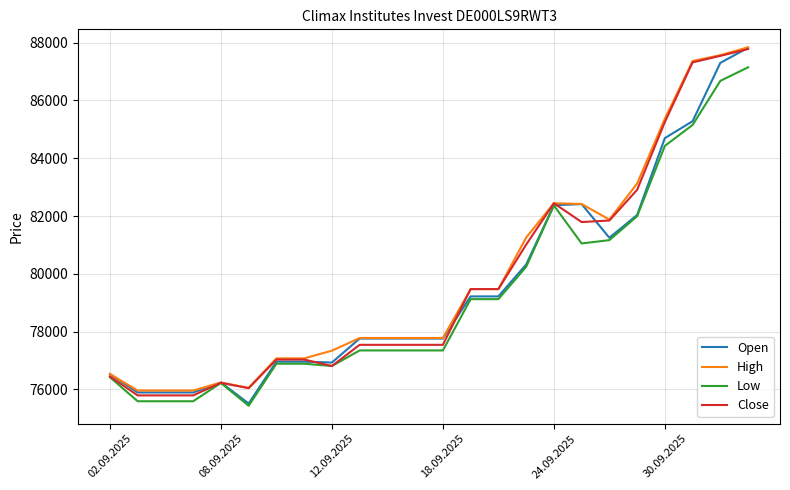

What is the average value of the High series?

79896